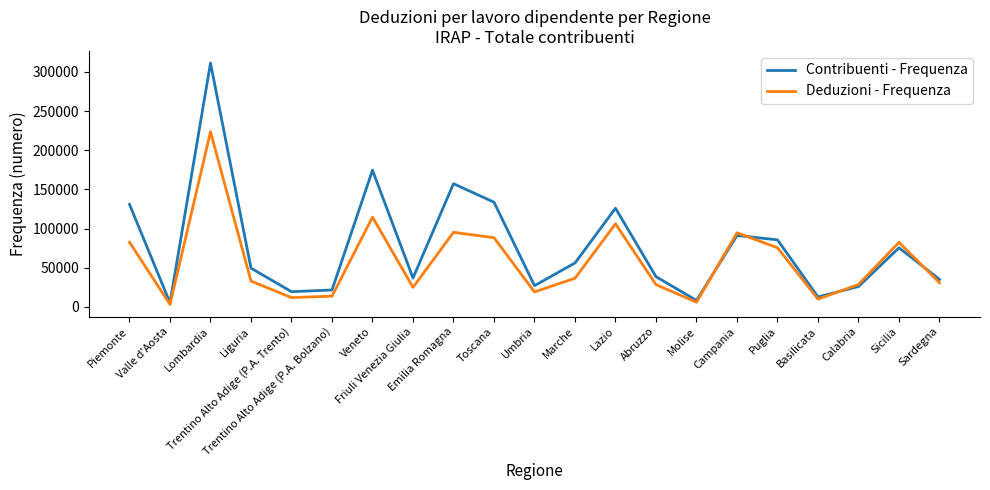

Which series ends up on top after the final intersection of Contribuenti - Frequenza and Deduzioni - Frequenza?

Contribuenti - Frequenza